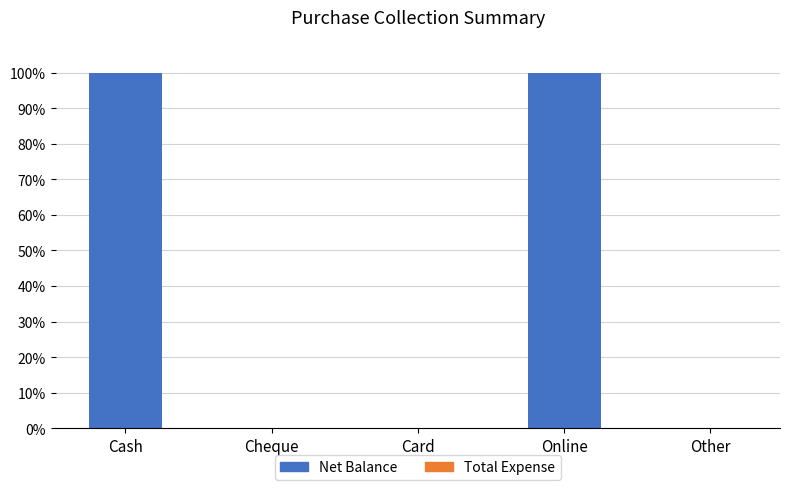

Reading left to right, extract all data points from this chart.

Cash=100	Cheque=0	Card=0	Online=100	Other=0